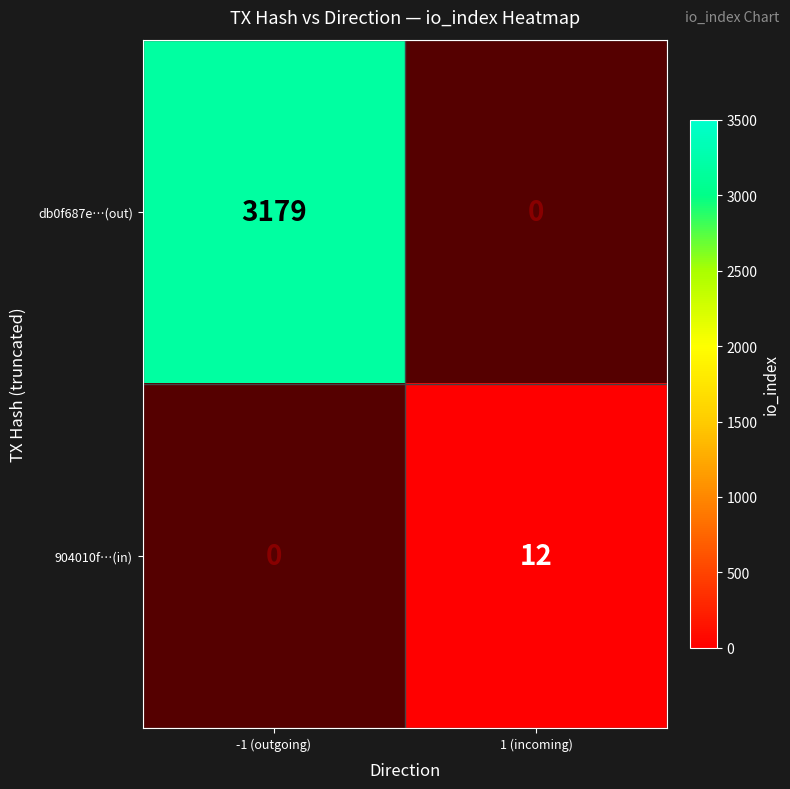

Is the value of 904010f…(in) at 1 (incoming) greater than the value of db0f687e…(out) at -1 (outgoing)?

No